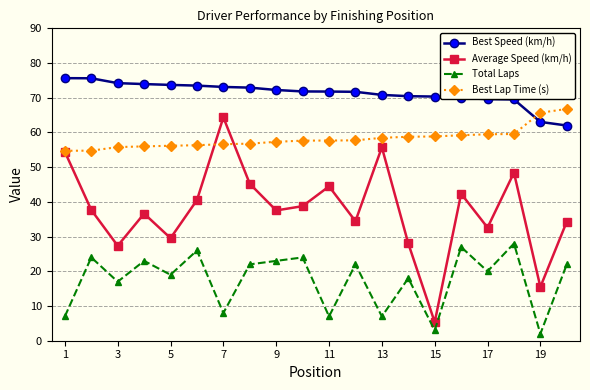

Count the number of data series in this chart.

4